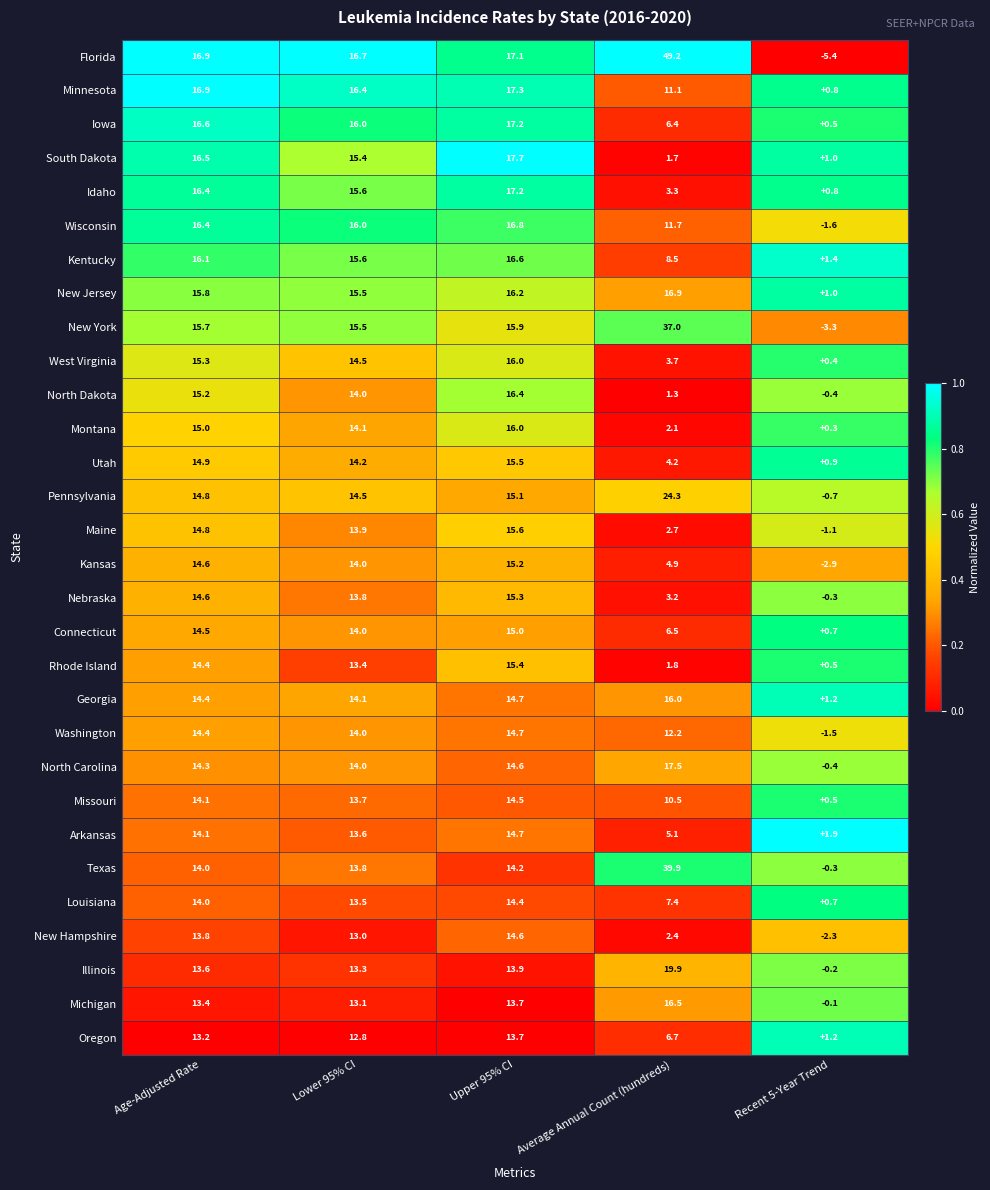

Which series changed the most between Average Annual Count (hundreds) and Recent 5-Year Trend?

Florida